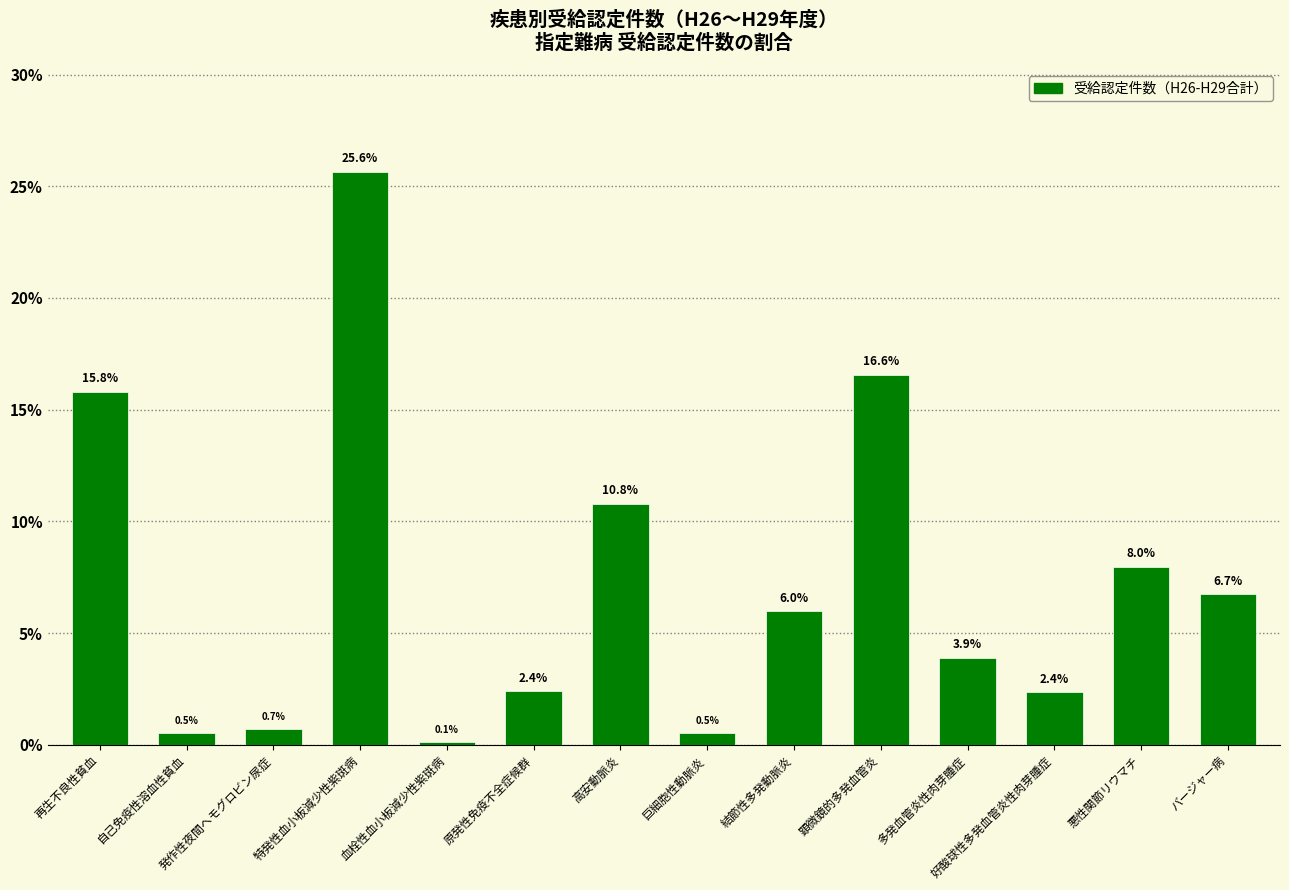

Which has a higher value, バージャー病 or 高安動脈炎?

高安動脈炎